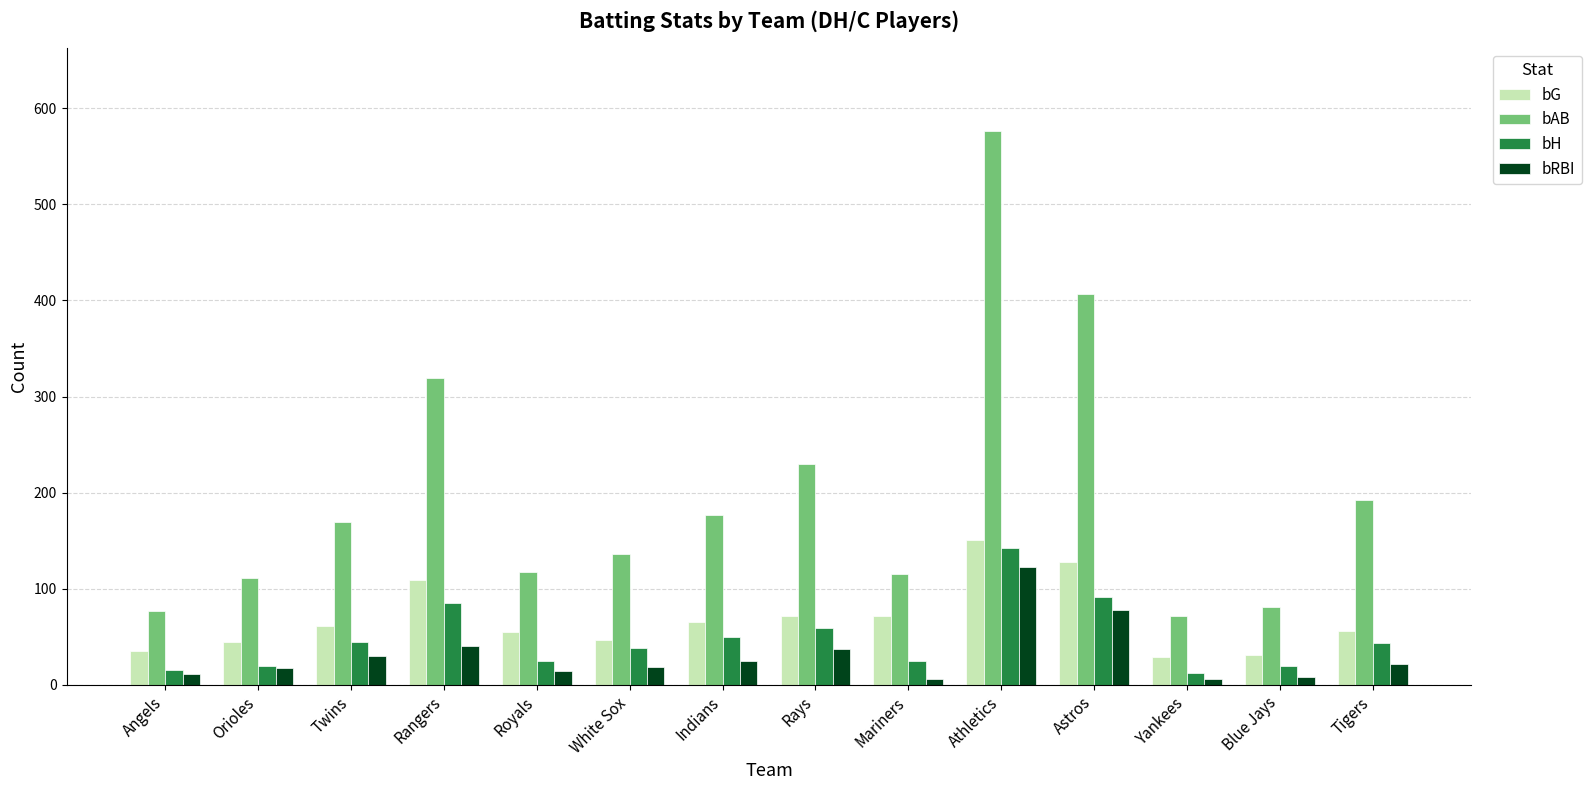

What is the label of the 14th bar from the right?

Angels